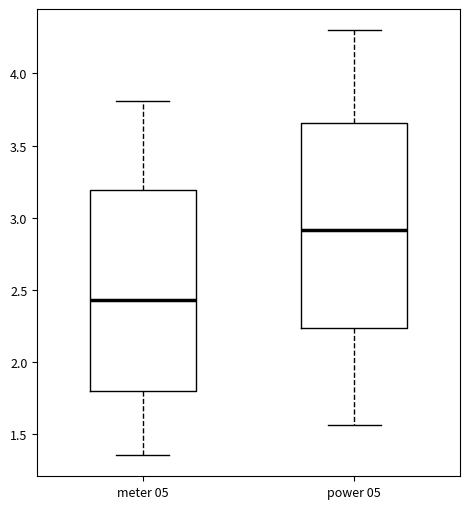

Reading left to right, read every box against the y-axis: the position of its median line, the range the box covers, and the ends of its whiskers. The values are not printed on the chart, so give them approximately, as read against the axis.

meter 05: median 2.45, box 1.80 to 3.20, whiskers 1.35 to 3.80
power 05: median 2.90, box 2.25 to 3.65, whiskers 1.55 to 4.30